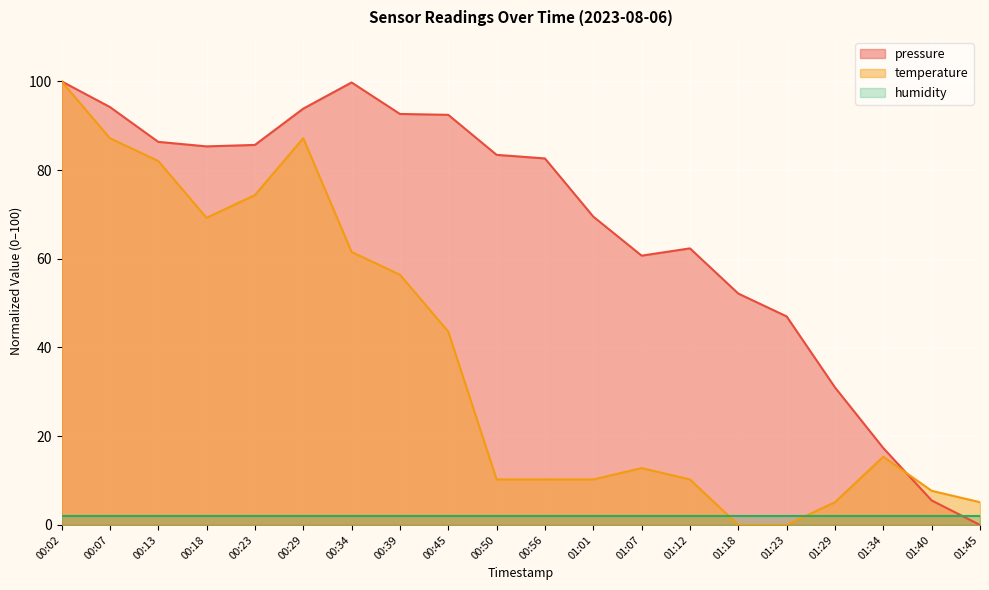

Which series has the widest spread of values?

pressure